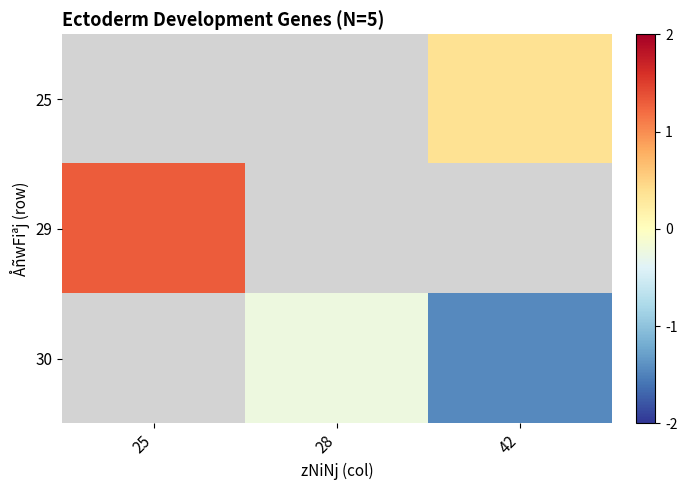

Is it true that 30 equals -1.5 at 42?

True